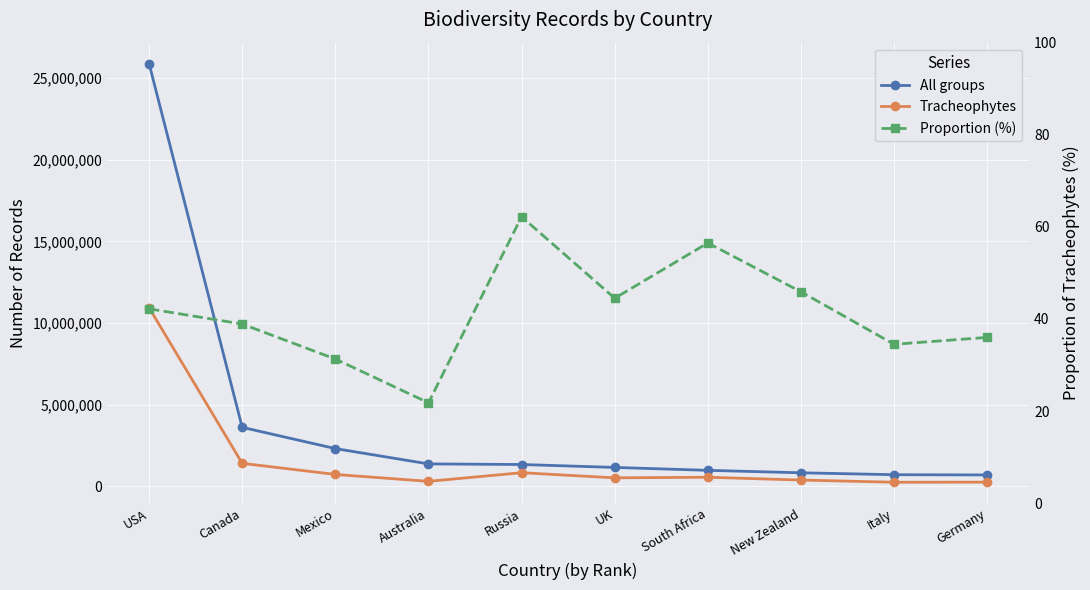

Is the value of Proportion (%) at Russia greater than the value of All groups at UK?

No